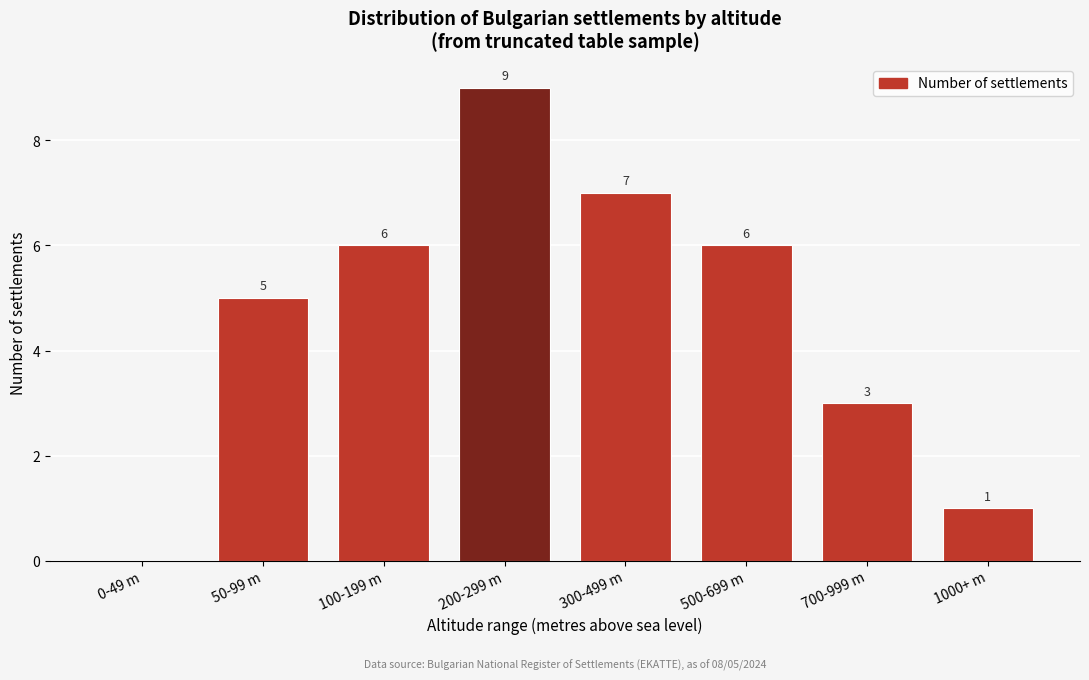

Reading left to right, list all the values displayed in this chart.

0-49 m=0	50-99 m=5	100-199 m=6	200-299 m=9	300-499 m=7	500-699 m=6	700-999 m=3	1000+ m=1